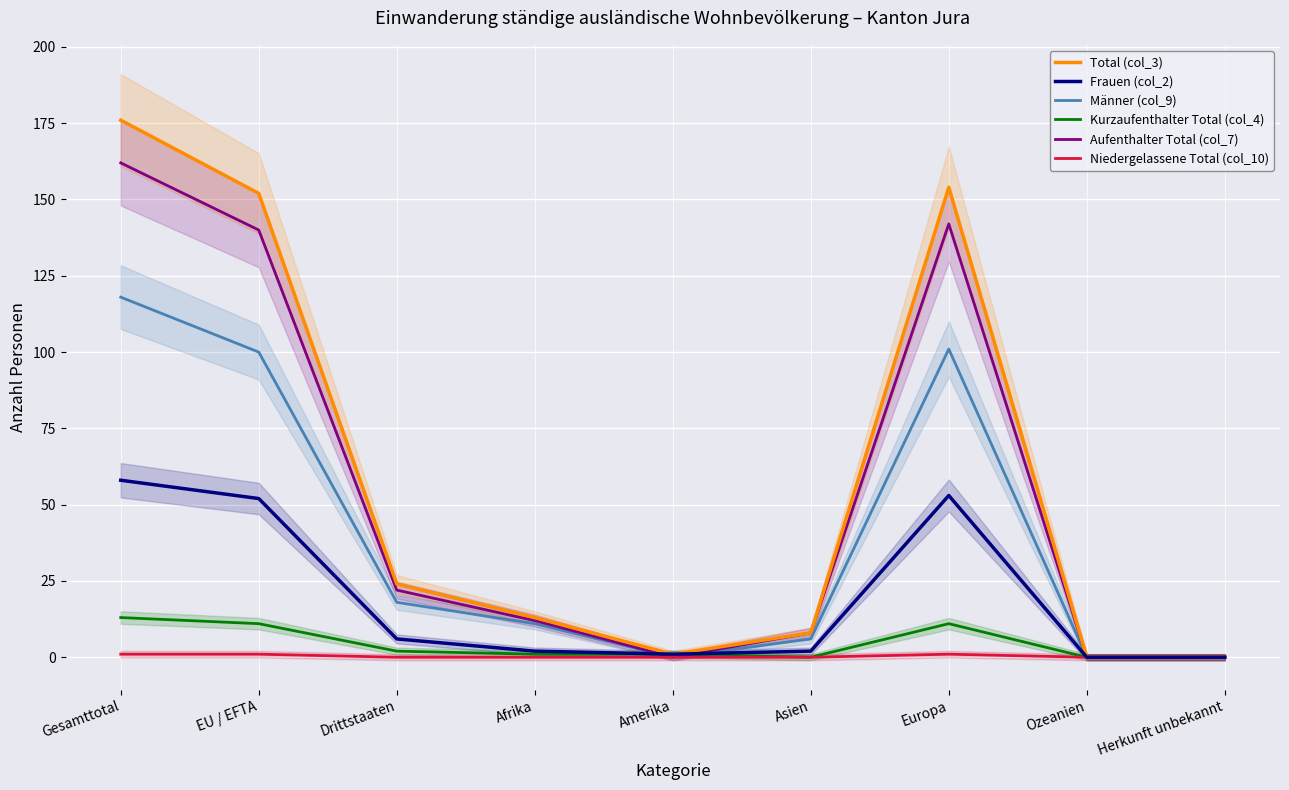

Between which two adjacent categories do Frauen (col_2) and Aufenthalter Total (col_7) first intersect?

Afrika and Amerika